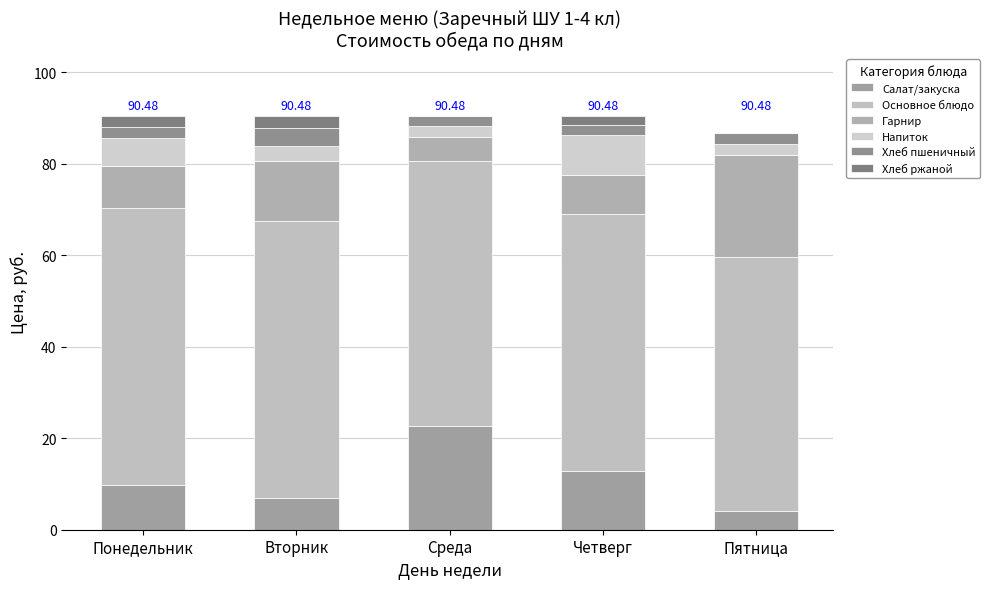

Are the bars grouped side by side (vs. stacked)?

No